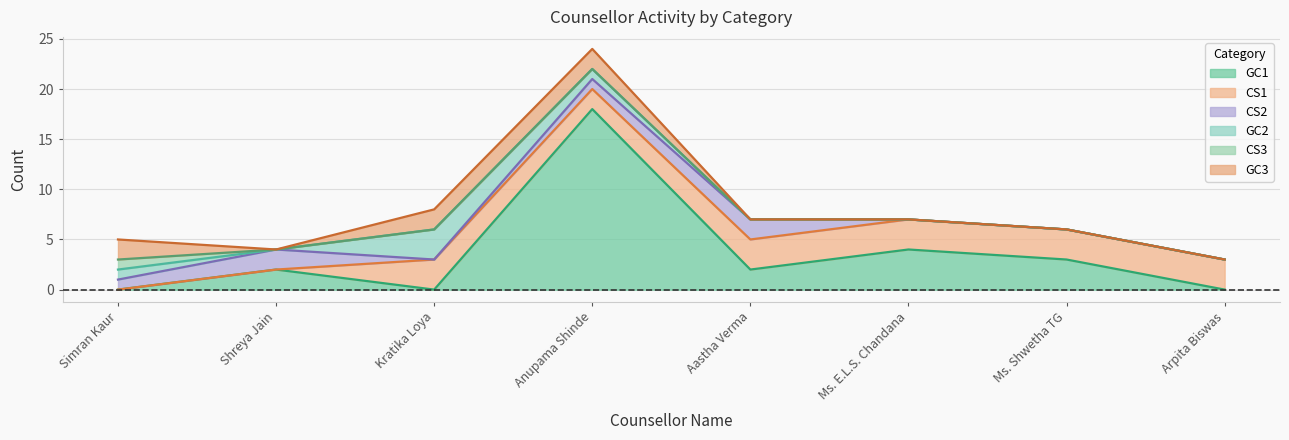

At which category does the chart reach its peak across all series?

Anupama Shinde